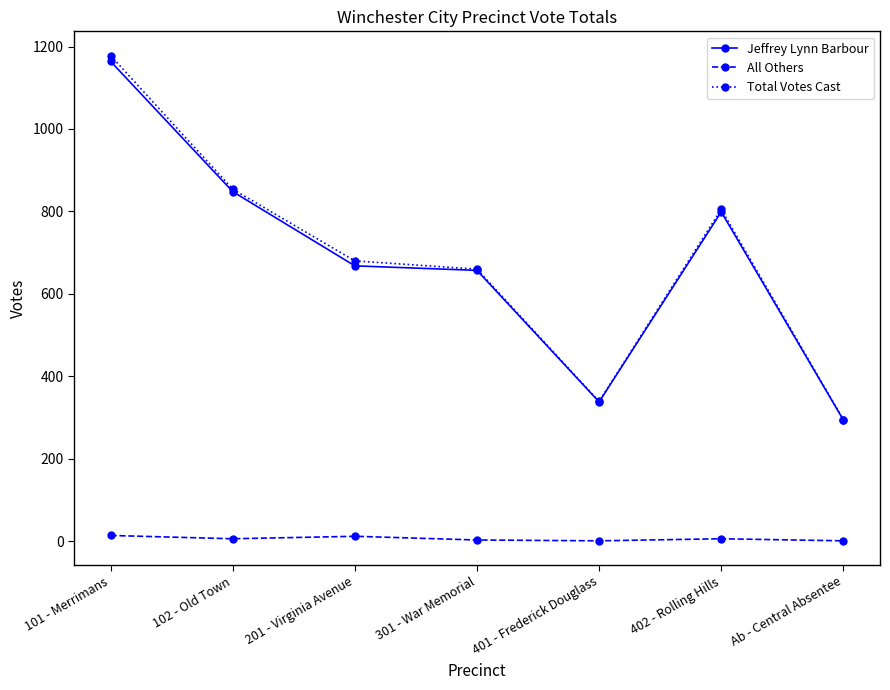

What is the lowest value of the All Others series?

1